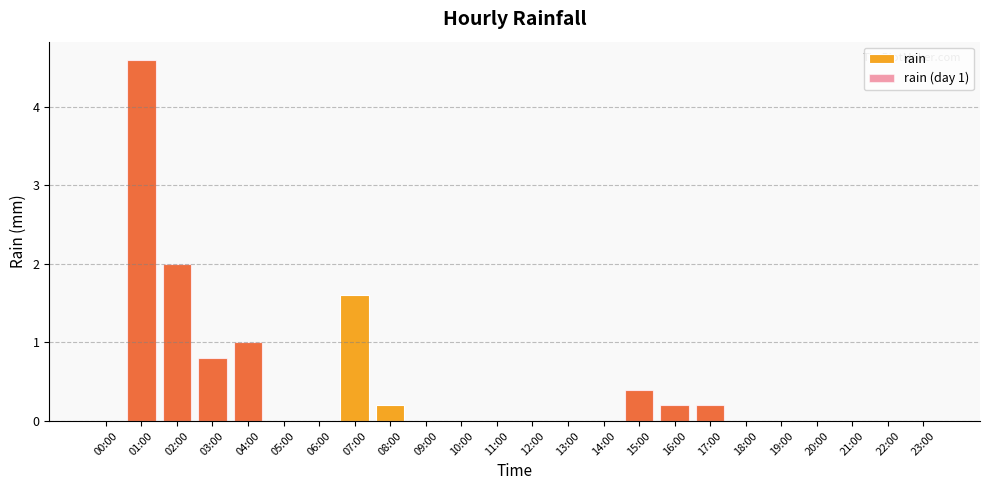

Reading right to left, list all the values displayed in this chart.

rain: 0.0	0.0	0.0	0.0	0.0	0.0	0.2	0.2	0.4	0.0	0.0	0.0	0.0	0.0	0.0	0.2	1.6	0.0	0.0	1.0	0.8	2.0	4.6	0.0
rain (day 1): 0.0	0.0	0.0	0.0	0.0	0.0	0.2	0.2	0.4	0.0	0.0	0.0	0.0	0.0	0.0	0.0	0.0	0.0	0.0	1.0	0.8	2.0	4.6	0.0